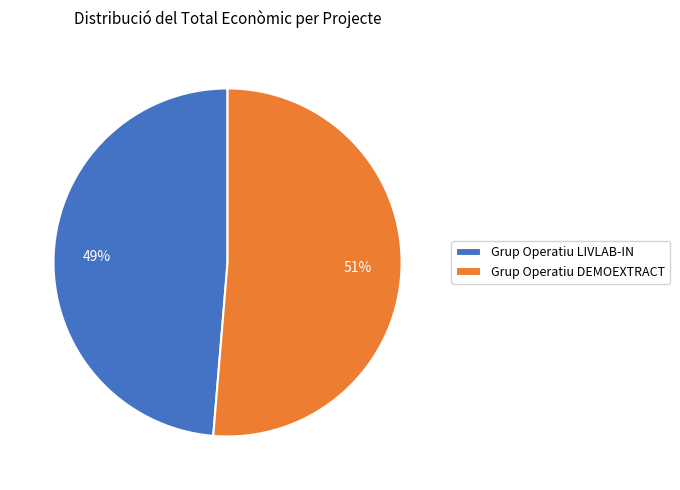

To the nearest percent, what portion does Grup Operatiu LIVLAB-IN represent?

49%